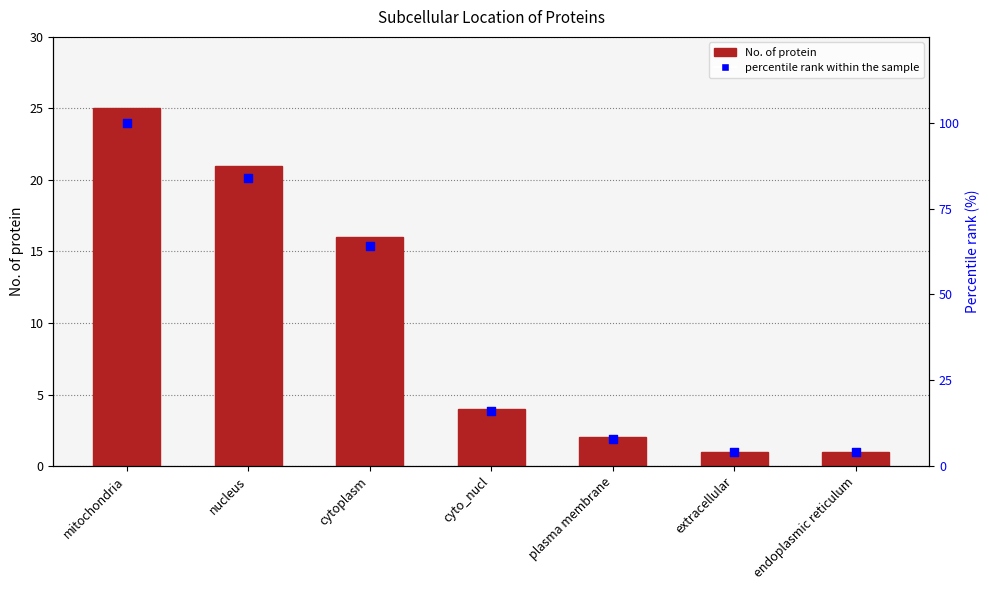

Which series has the widest spread of Y values?

percentile rank within the sample